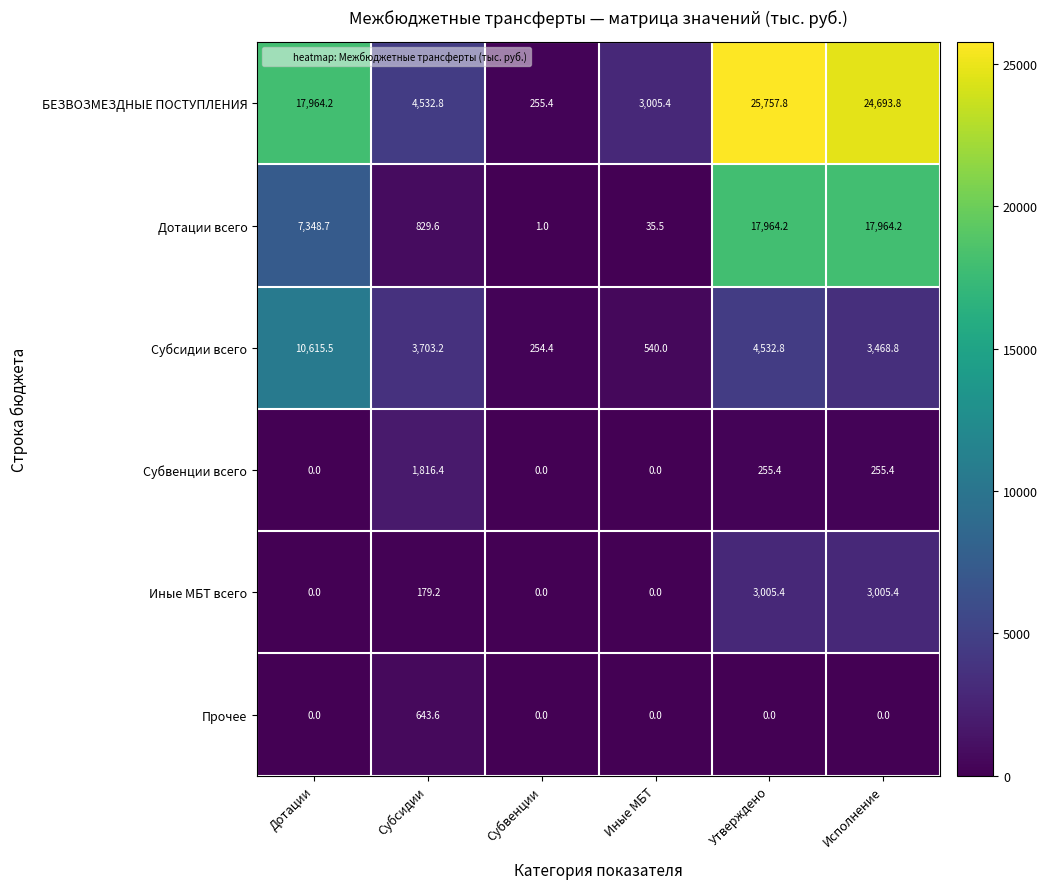

What is the sum of all Дотации всего values?

44143.2